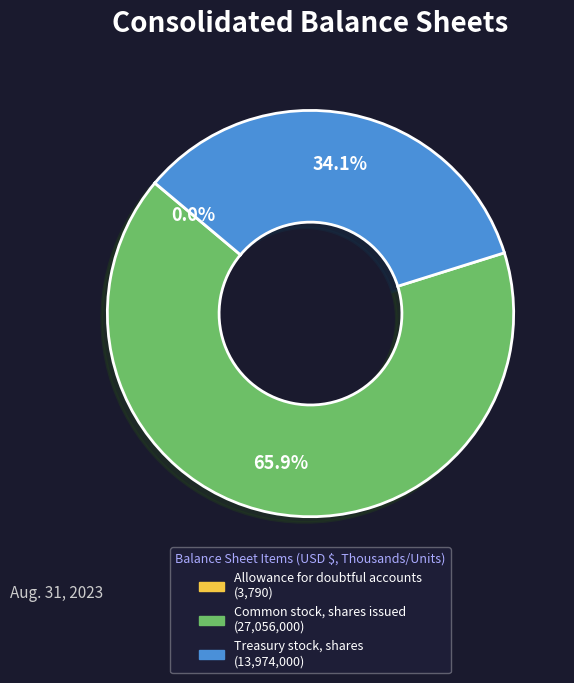

What is the total percentage of Treasury stock, shares and Common stock, shares issued?

100.0%